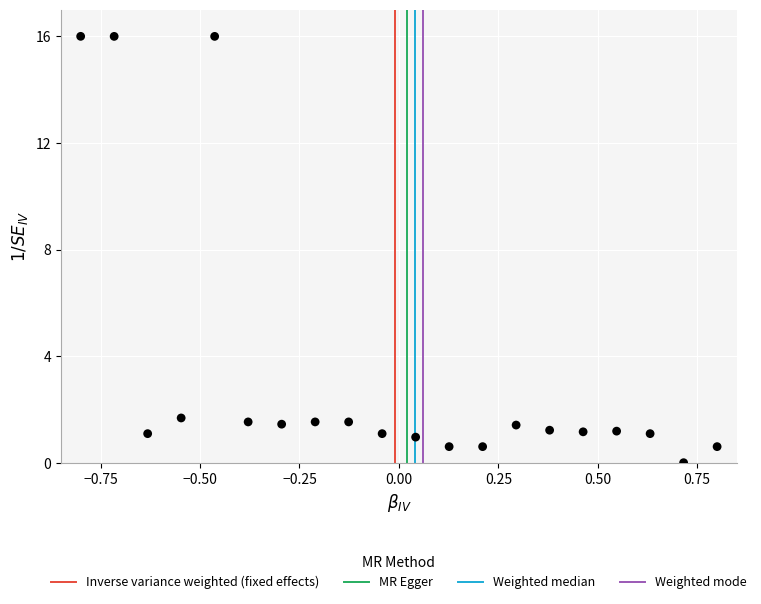

What is the range of Y values (max minus min)?

16.0